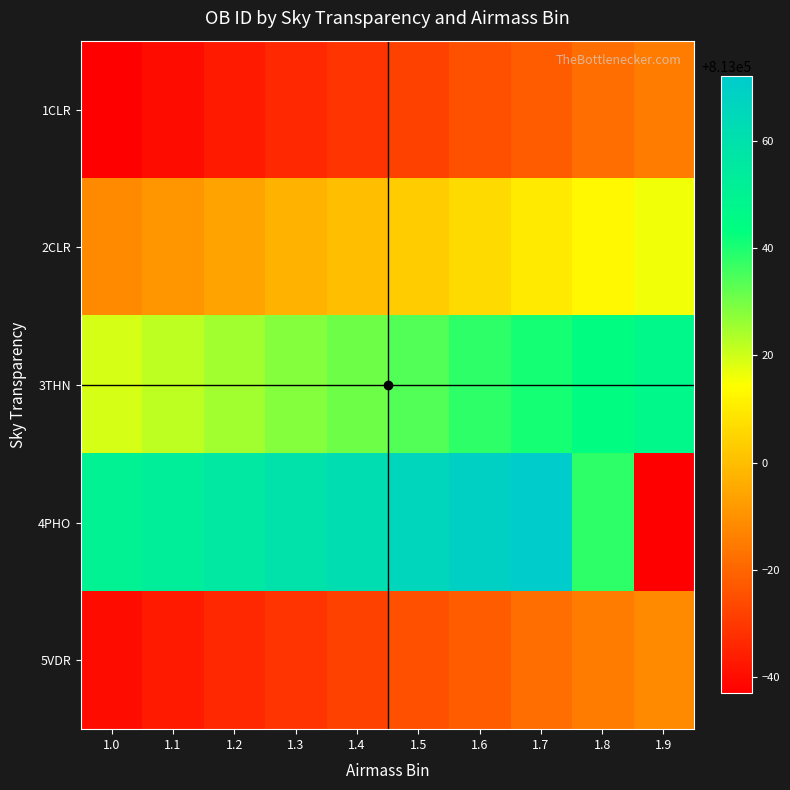

At how many categories does at least one series exceed 813036?

10